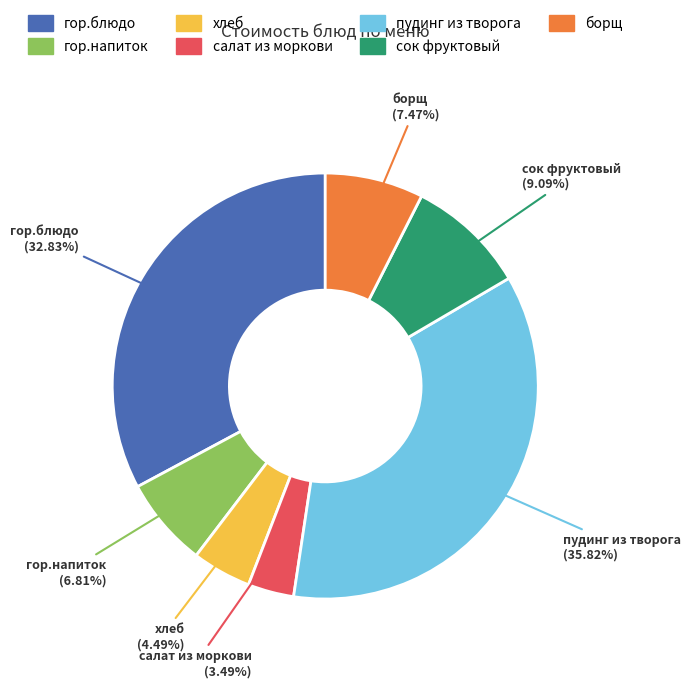

Does any single category account for the majority?

No